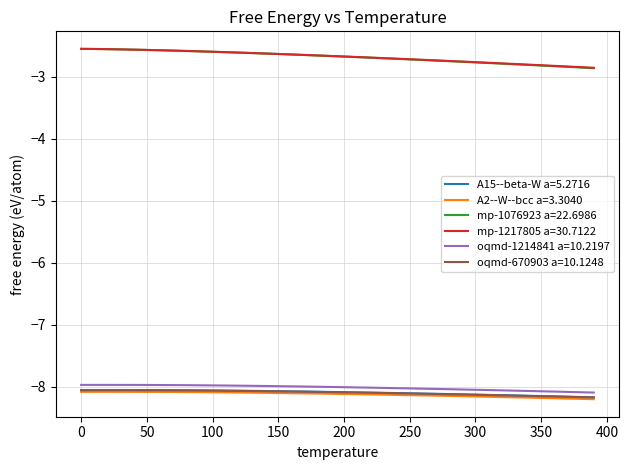

What is the lowest value of the oqmd-1214841 a=10.2197 series?

-8.1